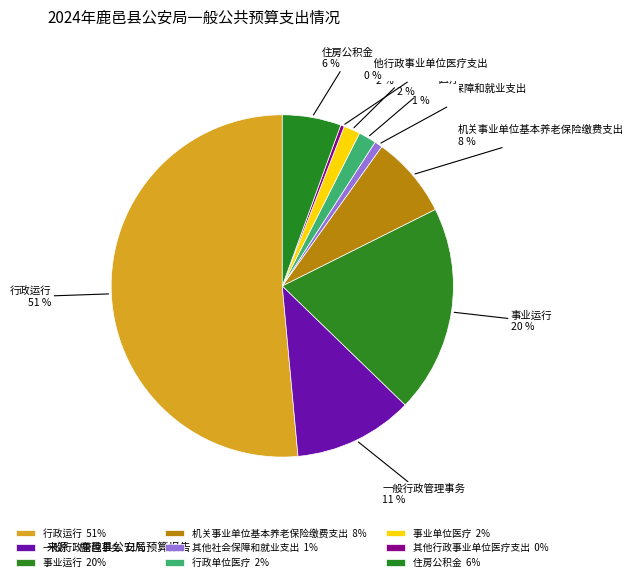

To the nearest percent, what percentage of the pie is 机关事业单位基本养老保险缴费支出?

8%